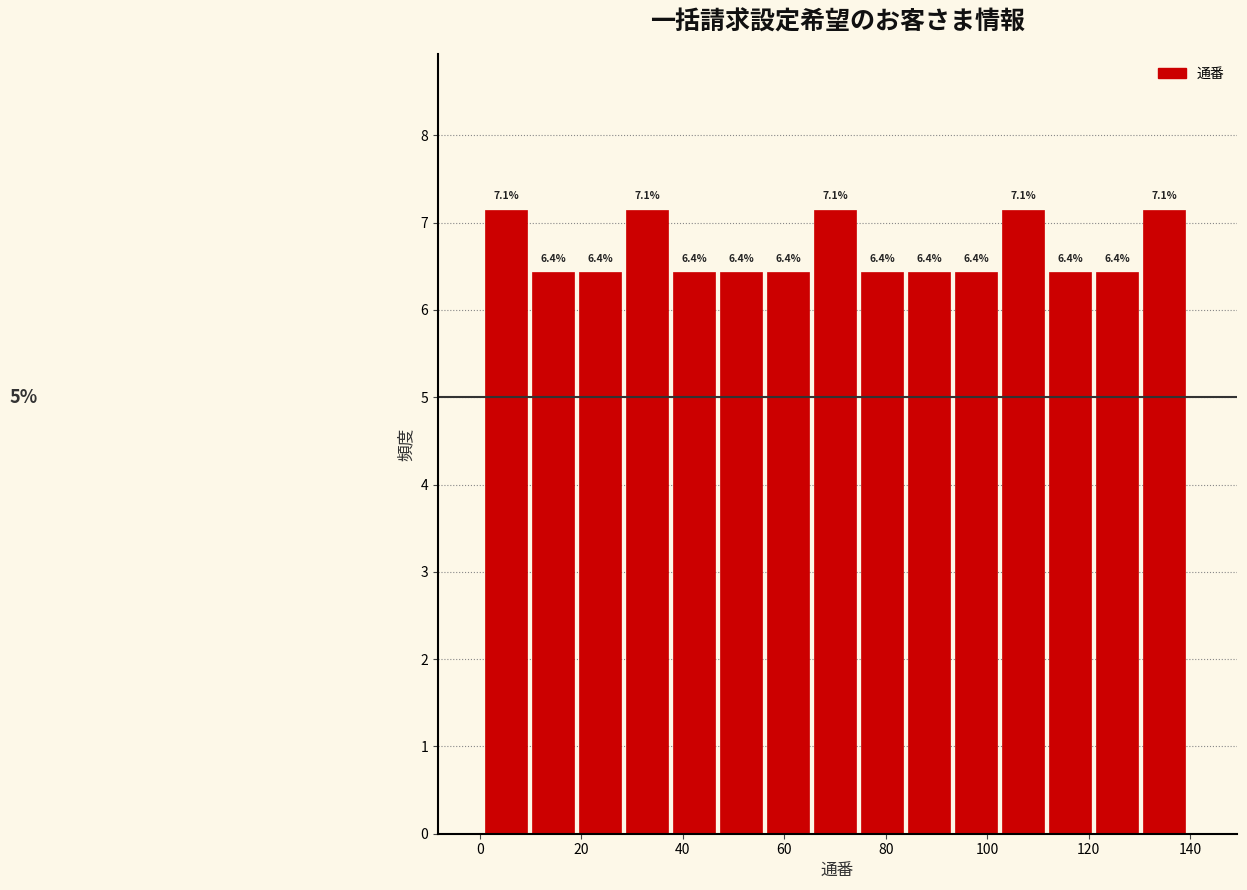

Reading left to right, list every bar in this chart as the range it spans on the x-axis followed by its height. The bar edges are not printed on the chart, so give them approximately, as read against the axis.

2 to 10: 7.1
10 to 20: 6.4
20 to 28: 6.4
28 to 38: 7.1
38 to 48: 6.4
48 to 56: 6.4
56 to 66: 6.4
66 to 76: 7.1
76 to 84: 6.4
84 to 94: 6.4
94 to 102: 6.4
102 to 112: 7.1
112 to 122: 6.4
122 to 130: 6.4
130 to 140: 7.1